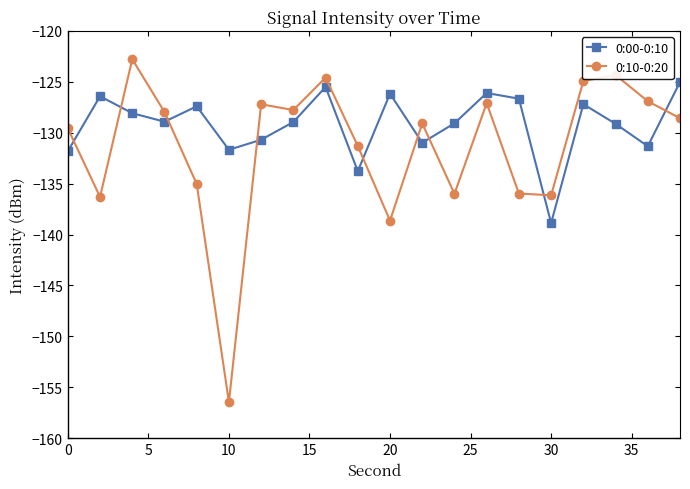

True or false: 0:10-0:20 and 0:00-0:10 cross at least once.

True